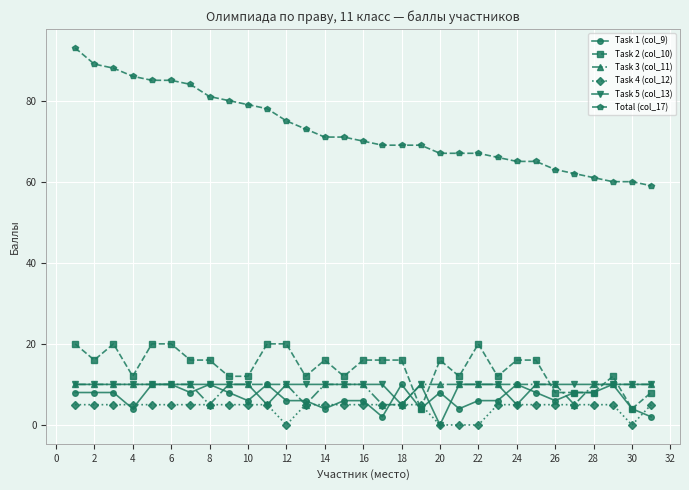

What is the average value of the Task 5 (col_13) series?

9